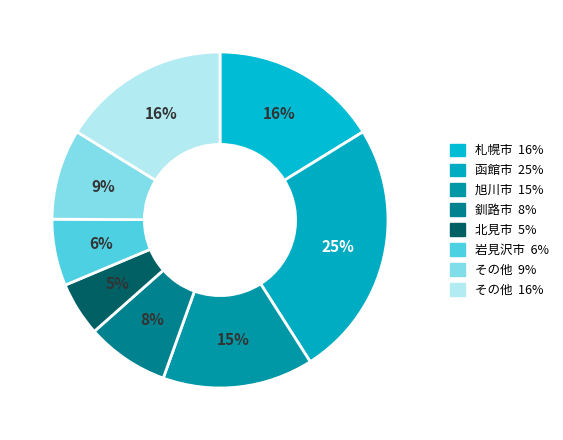

Count the number of slices in the pie.

8